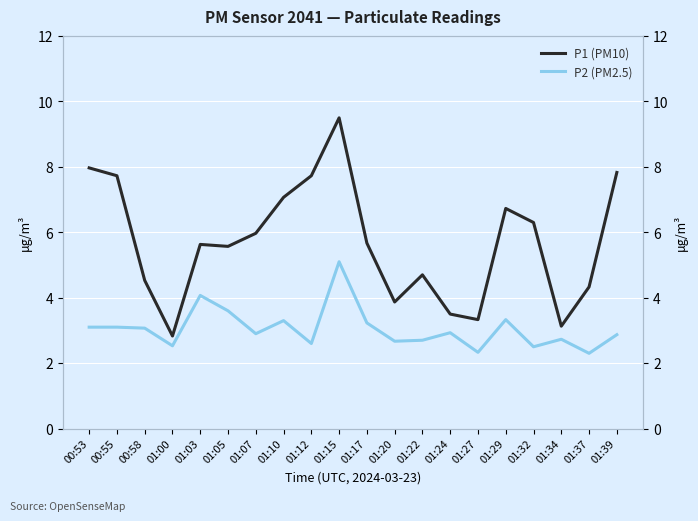

Reading left to right, what are all the values shown in this chart?

P1 (PM10): 00:53=8.0	00:55=7.7	00:58=4.5	01:00=2.8	01:03=5.6	01:05=5.6	01:07=6.0	01:10=7.1	01:12=7.7	01:15=9.5	01:17=5.7	01:20=3.9	01:22=4.7	01:24=3.5	01:27=3.3	01:29=6.7	01:32=6.3	01:34=3.1	01:37=4.3	01:39=7.8
P2 (PM2.5): 00:53=3.1	00:55=3.1	00:58=3.1	01:00=2.5	01:03=4.1	01:05=3.6	01:07=2.9	01:10=3.3	01:12=2.6	01:15=5.1	01:17=3.2	01:20=2.7	01:22=2.7	01:24=2.9	01:27=2.3	01:29=3.3	01:32=2.5	01:34=2.7	01:37=2.3	01:39=2.9